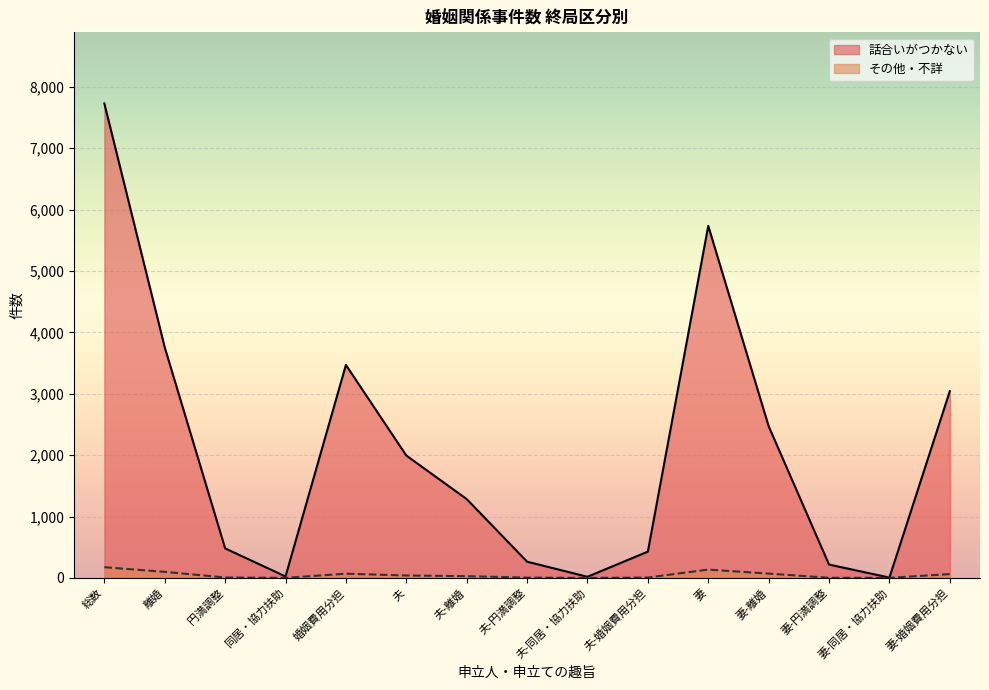

Read the その他・不詳 value at 婚姻費用分担.

68